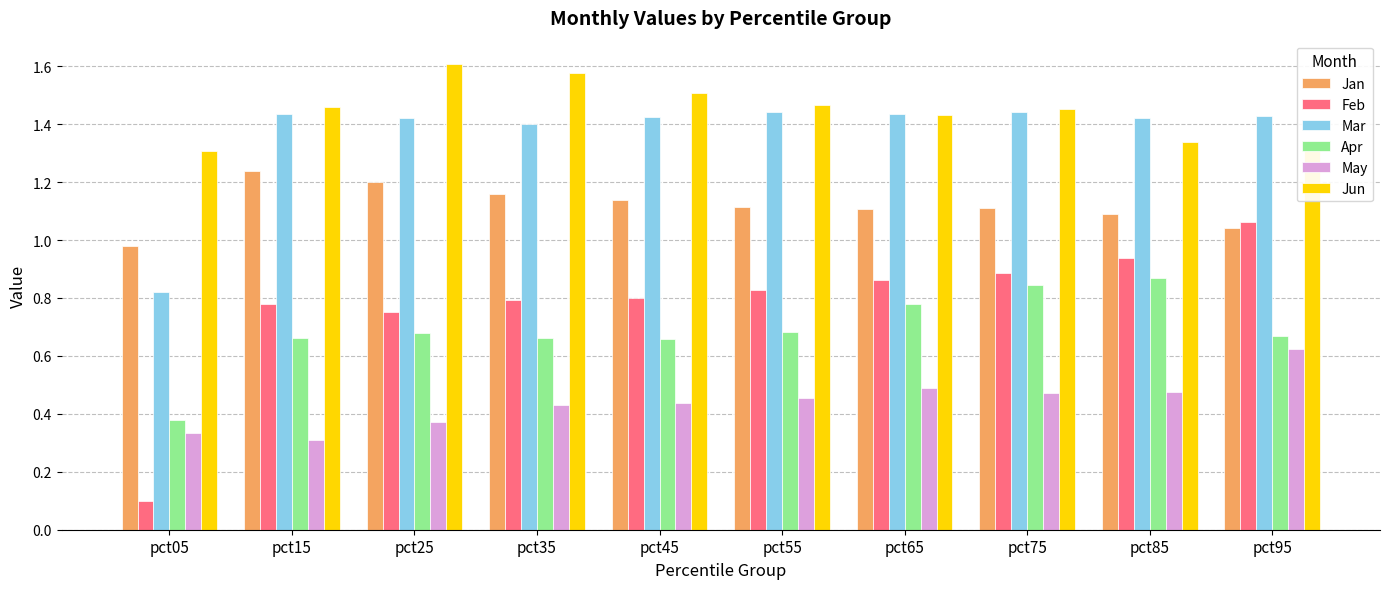

What is the sum of the Jan values at pct75 and pct05?

2.1